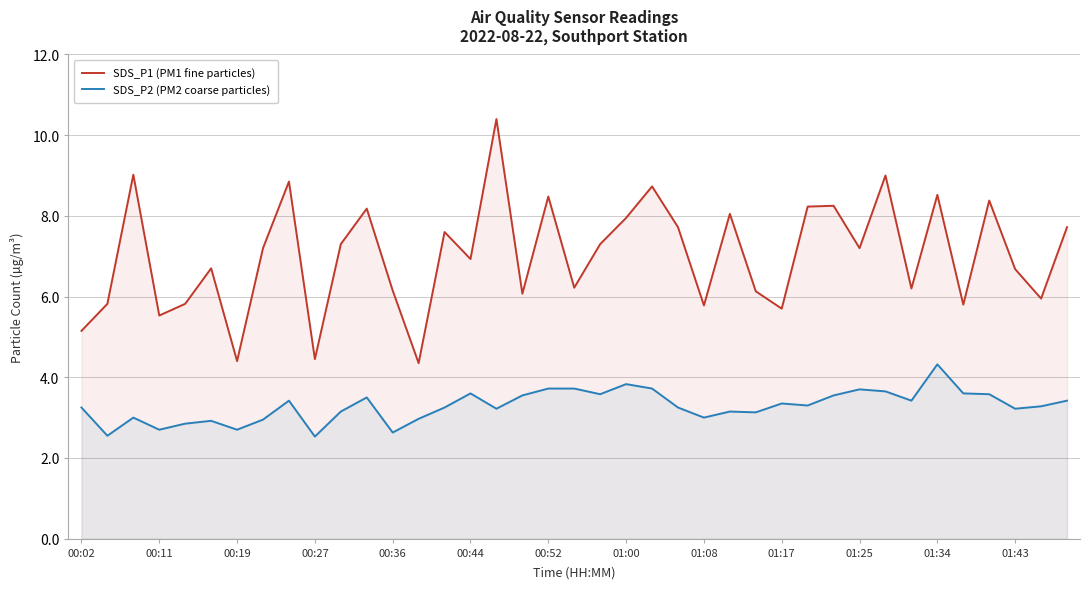

At how many categories does at least one series exceed 6?

28